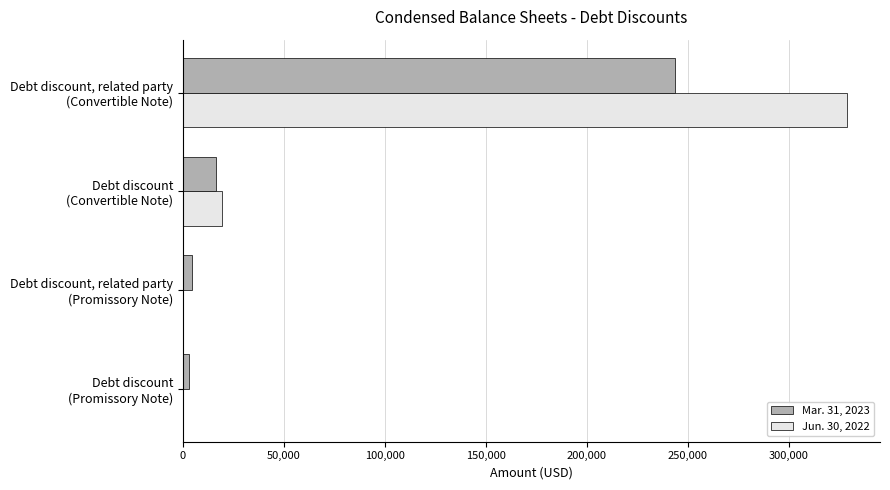

What is the maximum value shown in the chart?

328658